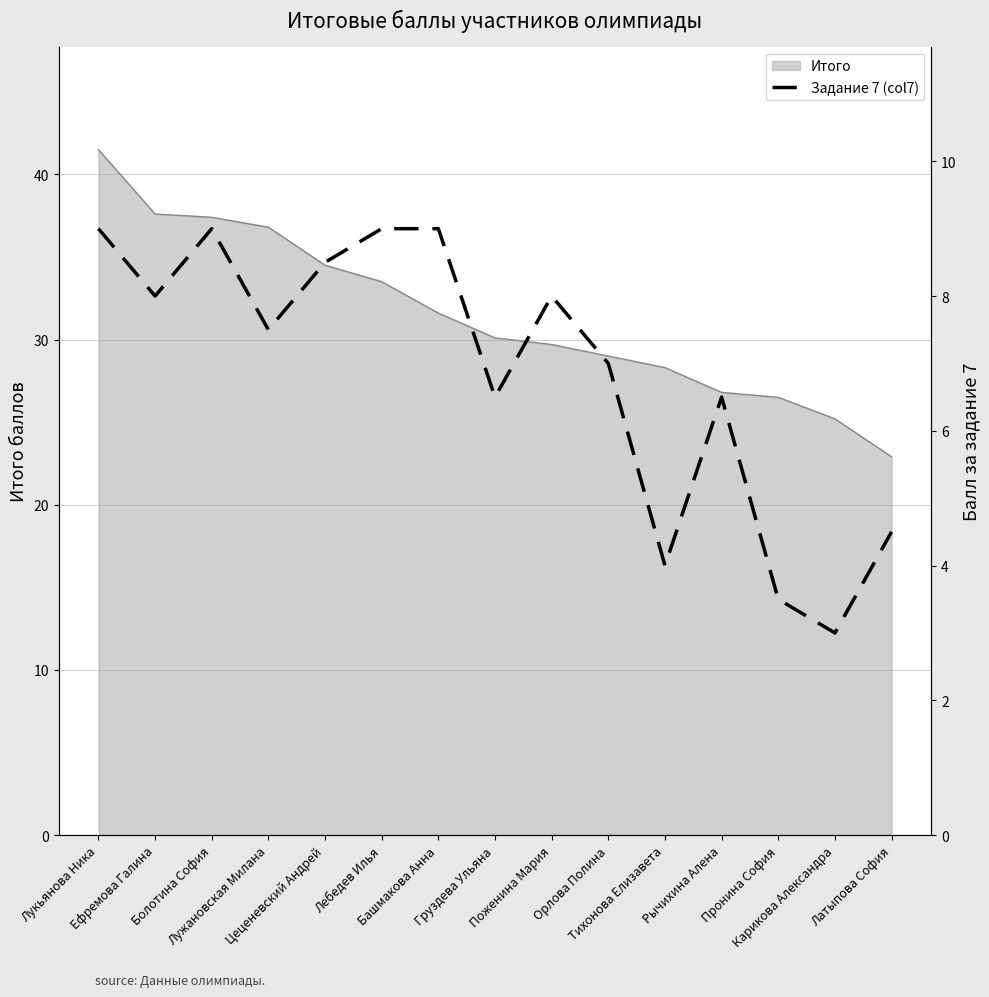

How many points are higher than both their immediate neighbors (excluding endpoints)?

3